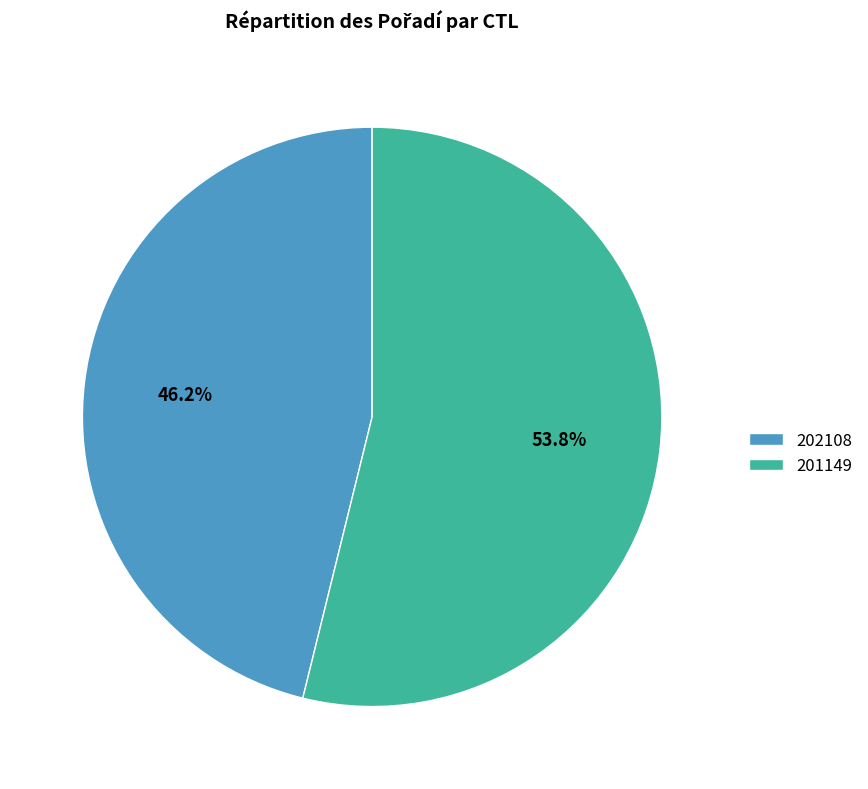

True or false: 201149 accounts for 54% of the total.

True